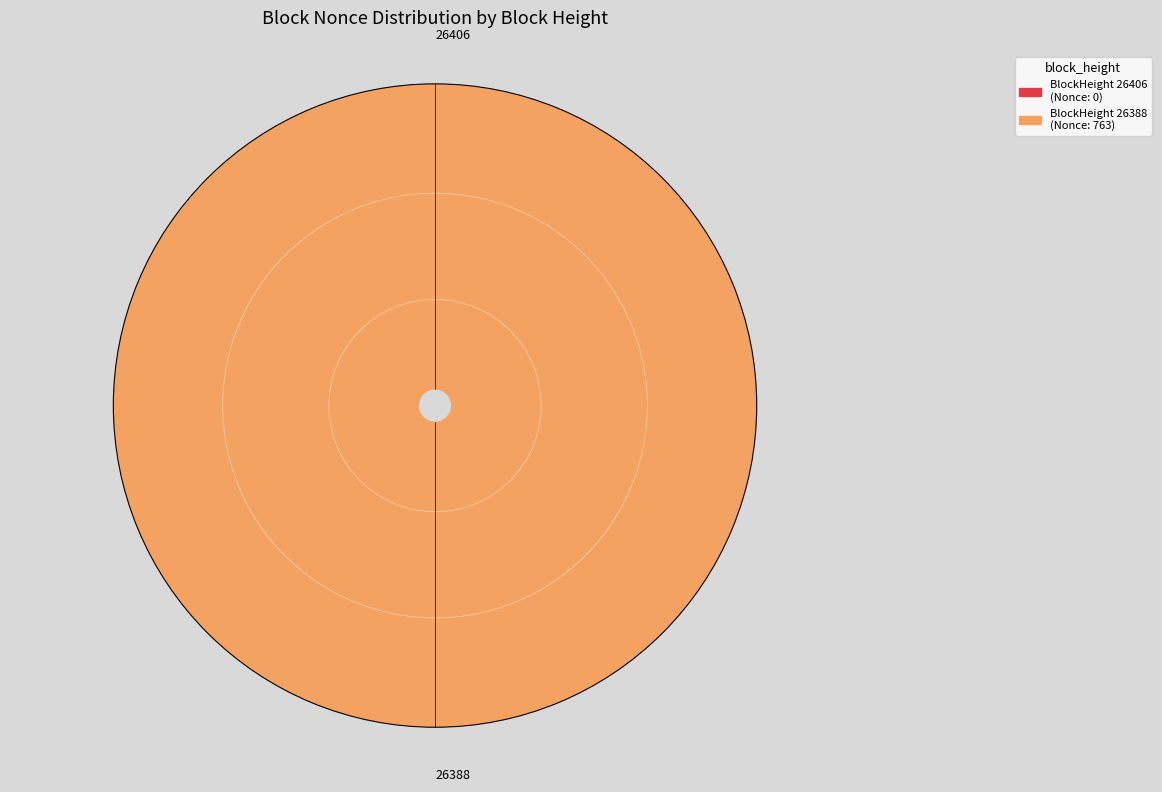

What percentage is the 26388 slice, to the nearest percent?

100%